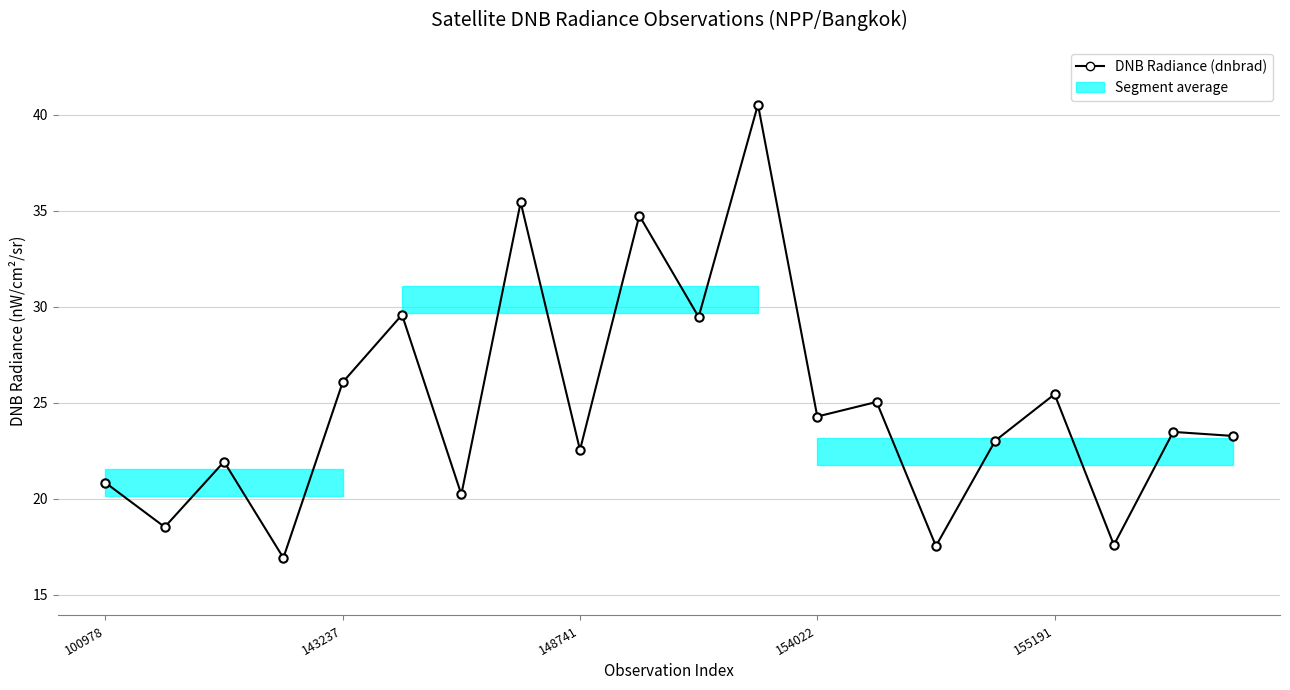

What is the label of the 14th point from the left?

13